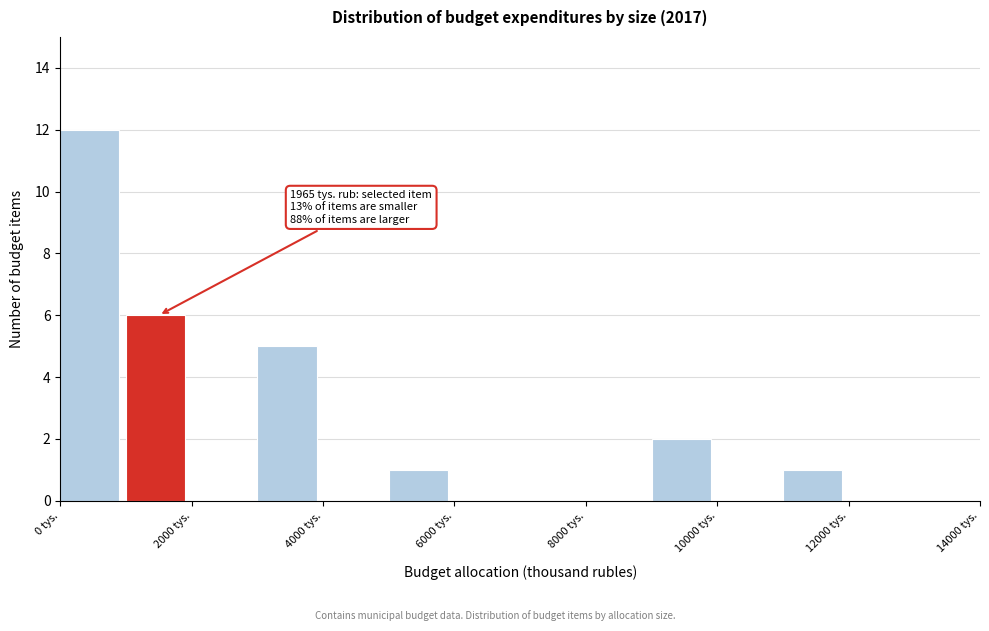

Which range on the x-axis has the tallest bar?

0 to 1000